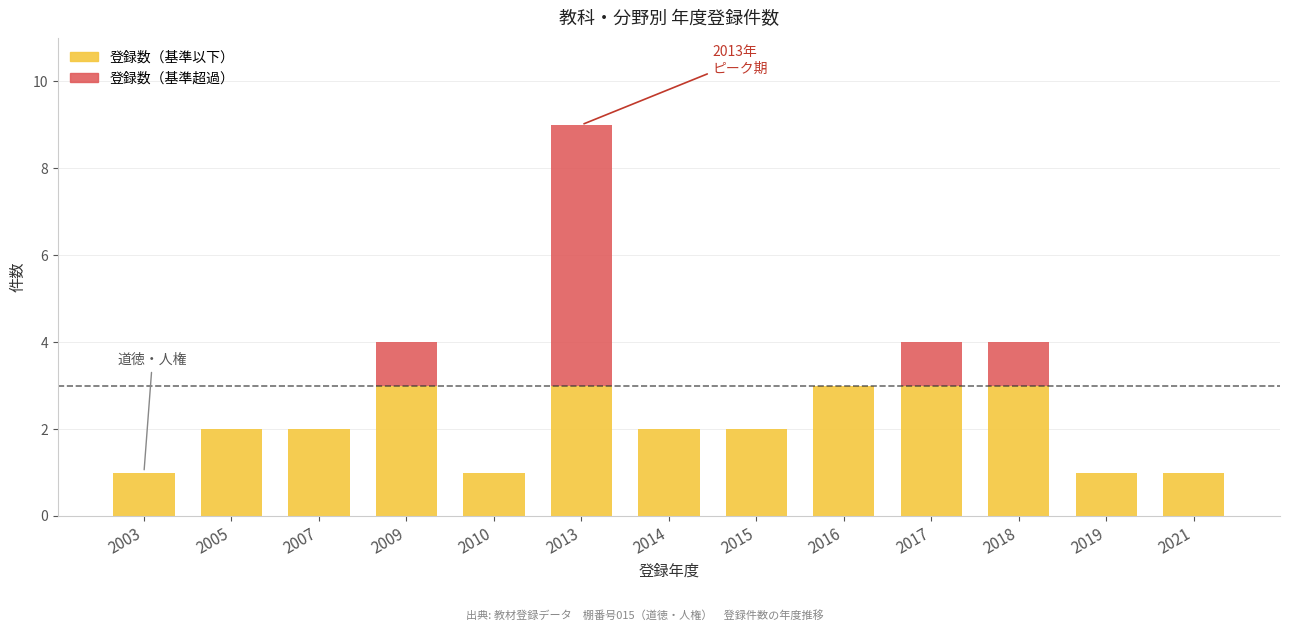

How many data points does each series have?

13